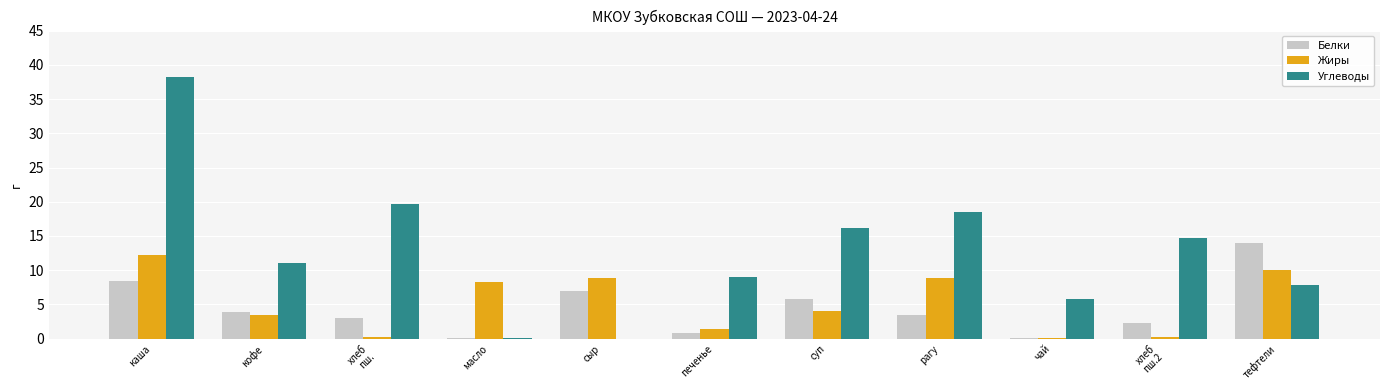

The Белки series shows 0.9 at печенье. True or false?

True